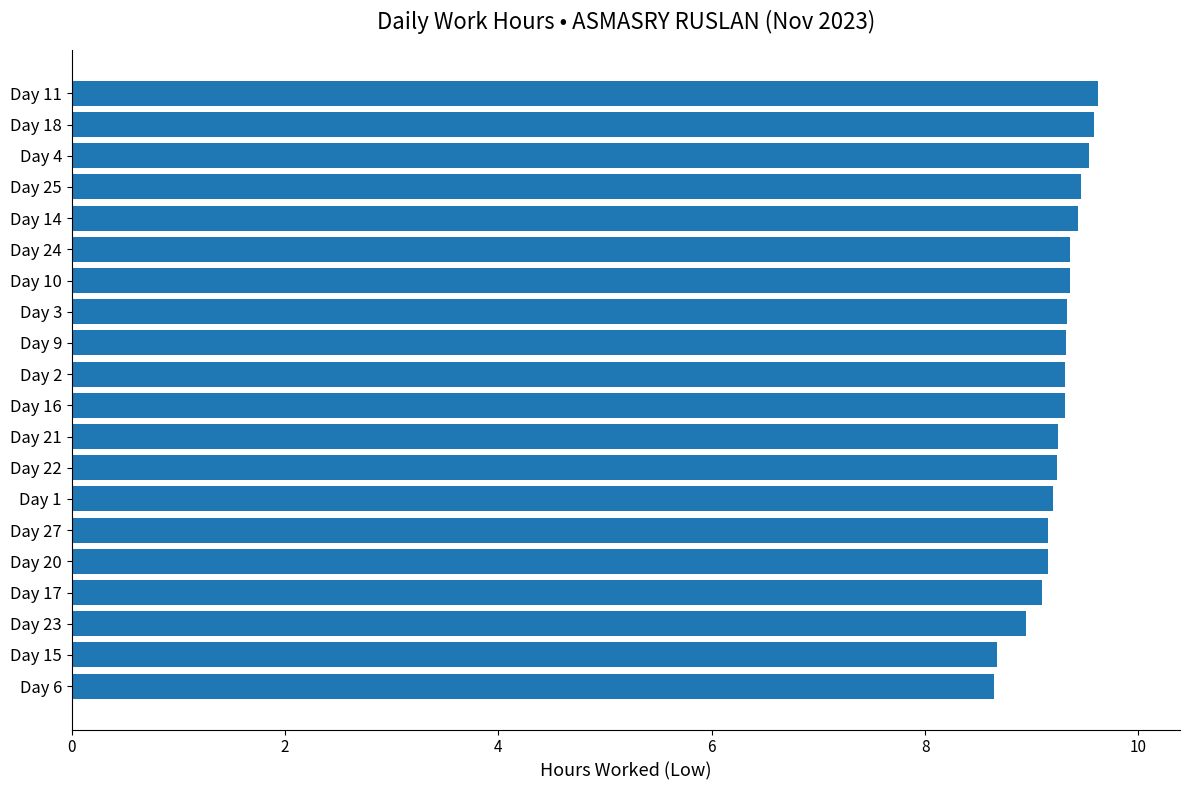

Count the number of values greater than 9.

17